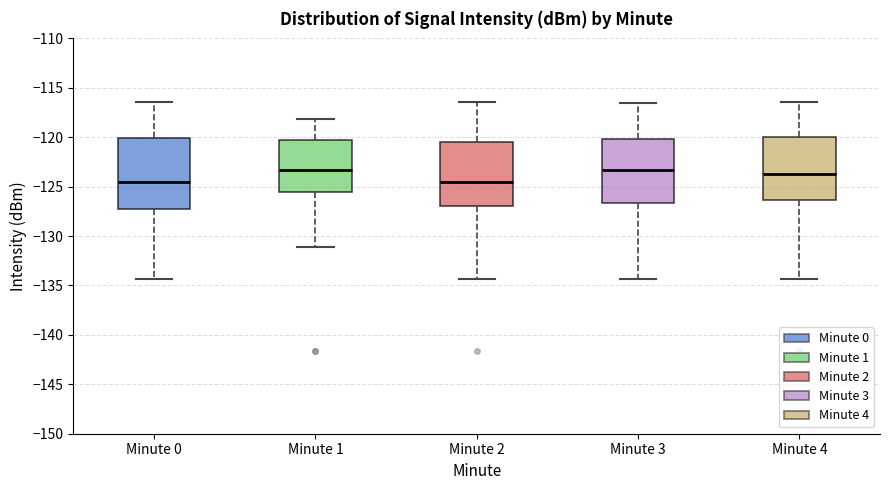

Where does the upper whisker of the box for Minute 2 end on the y-axis? The values are not printed on the chart, so give them approximately, as read against the axis.

-116.5